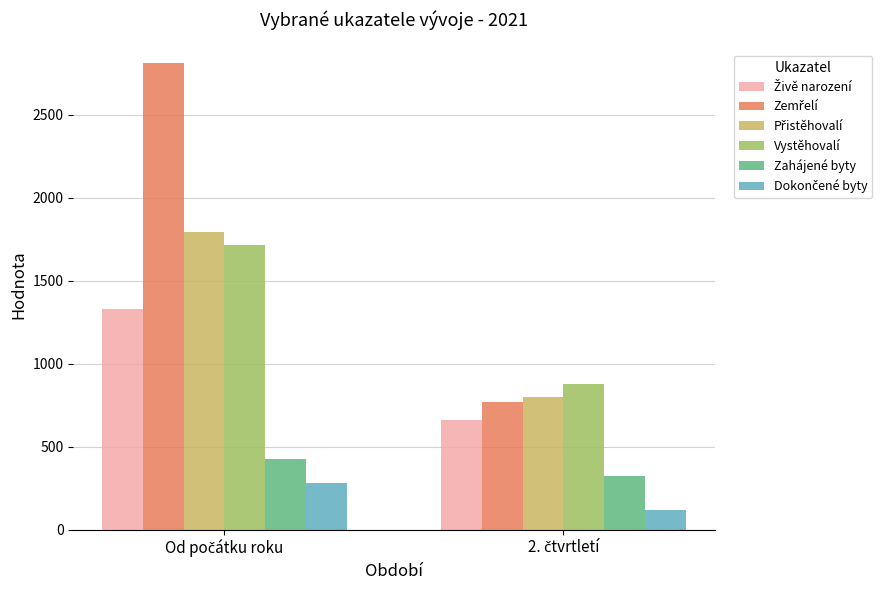

What is the smallest value displayed?

120